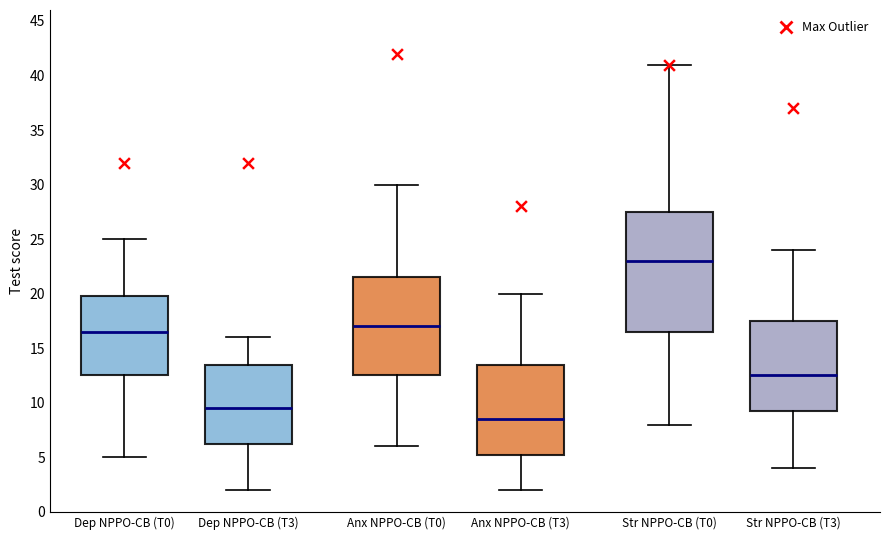

Which box has the lowest median line?

Anx NPPO-CB (T3)